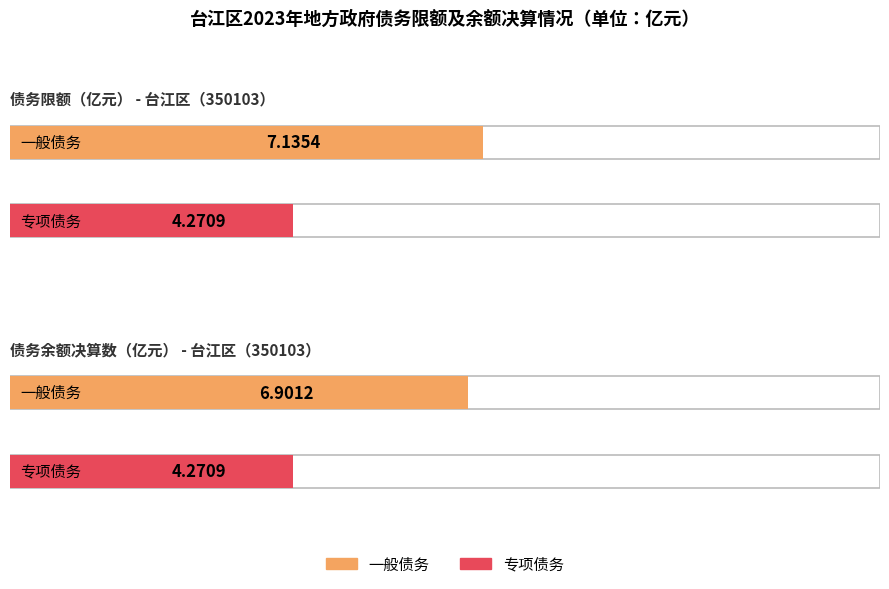

Reading left to right, what are all the values shown in this chart?

一般债务: 2023年债务限额=7.1	2023年债务余额（决算数）=6.9
专项债务: 2023年债务限额=4.3	2023年债务余额（决算数）=4.3
债务限额/余额合计: 2023年债务限额=11.4	2023年债务余额（决算数）=11.2